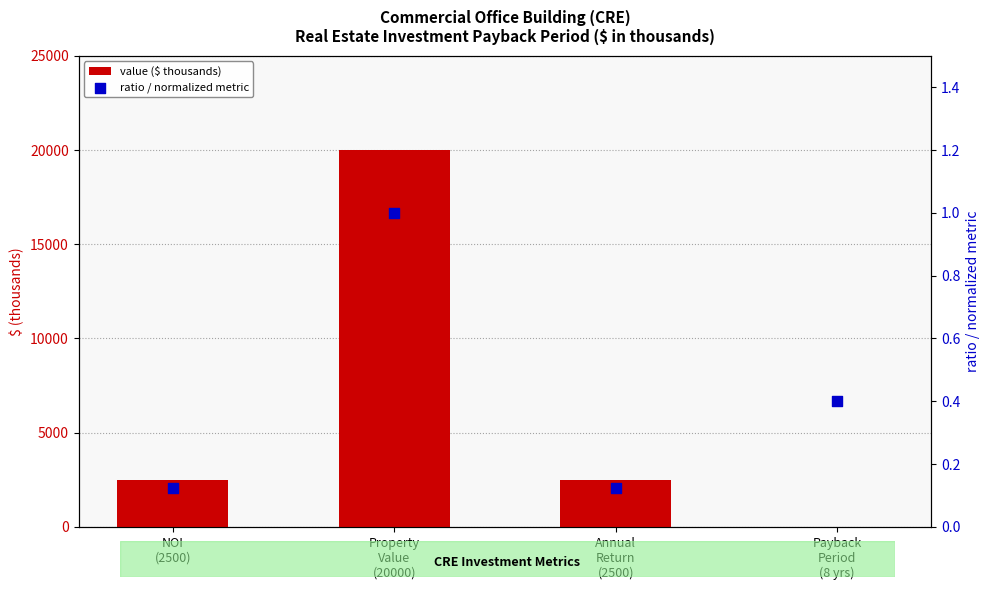

Which series has the largest Y range (max minus min)?

value ($ thousands)